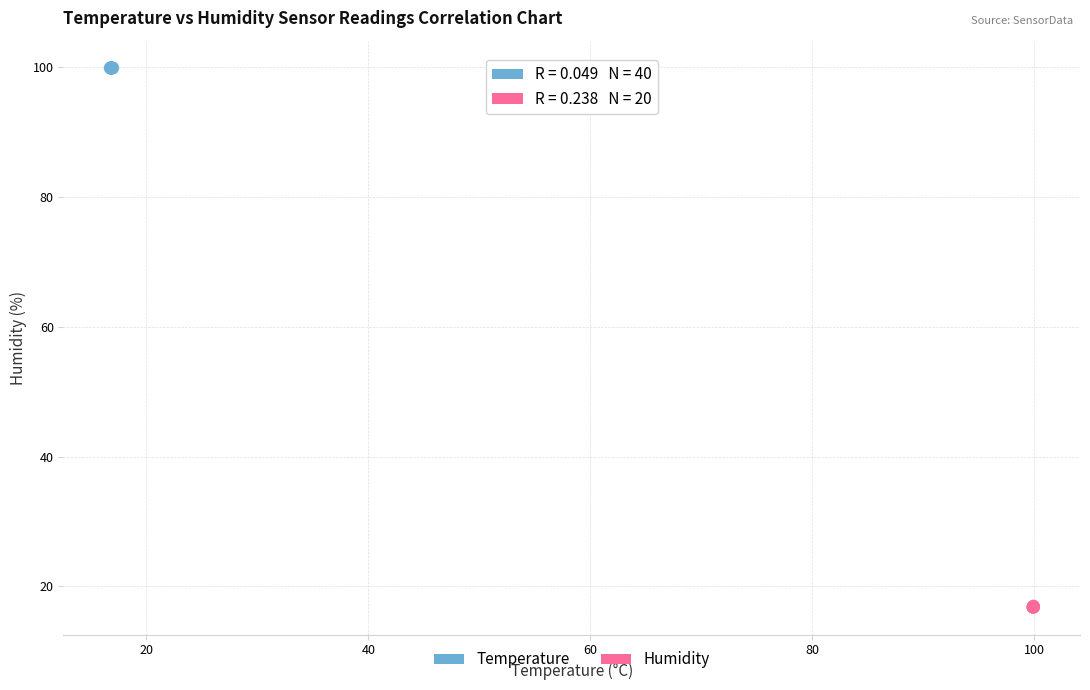

Which series reaches the maximum Y coordinate?

Temperature